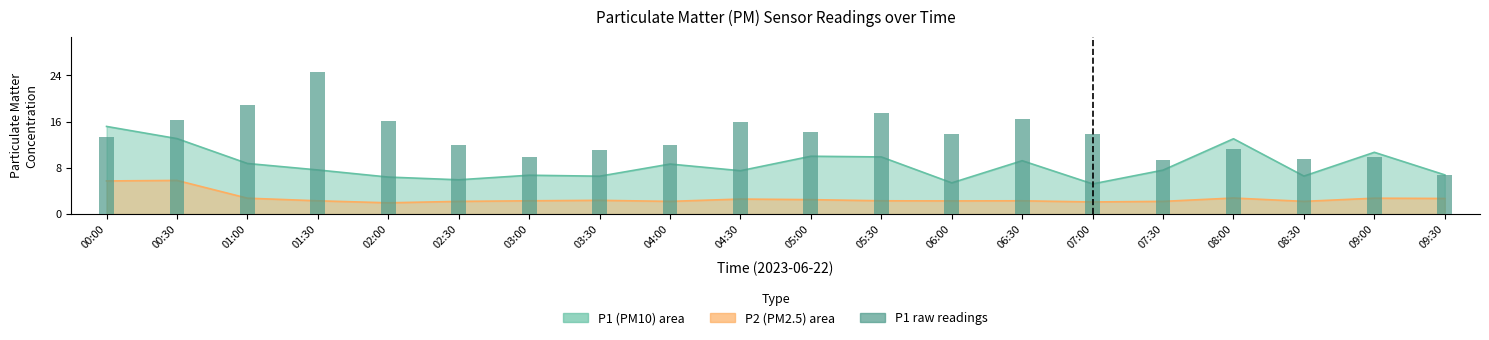

Reading left to right, list all the values displayed in this chart.

00:00=13.4	00:30=16.3	01:00=18.8	01:30=24.5	02:00=16.0	02:30=12.0	03:00=9.8	03:30=11.1	04:00=12.0	04:30=16.0	05:00=14.1	05:30=17.5	06:00=13.9	06:30=16.4	07:00=13.9	07:30=9.3	08:00=11.2	08:30=9.4	09:00=9.8	09:30=6.8